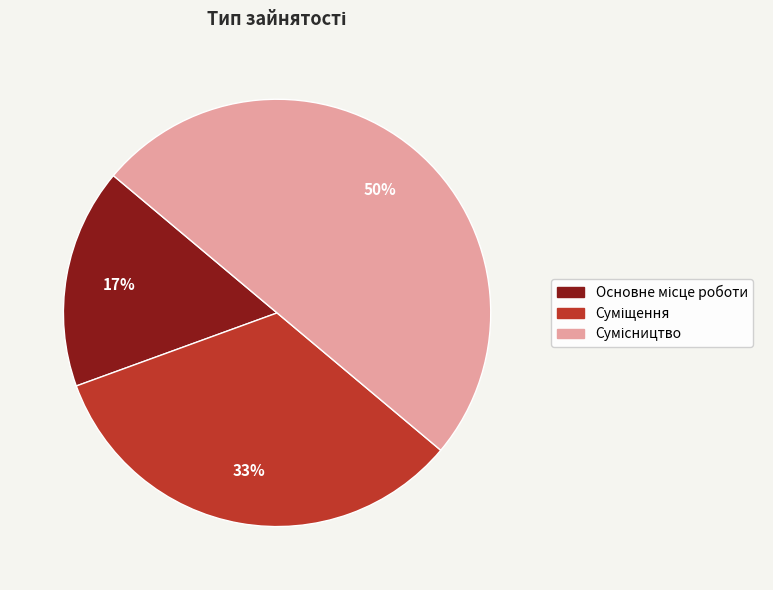

To the nearest percent, what is the difference between the largest and smallest slice percentages?

33%